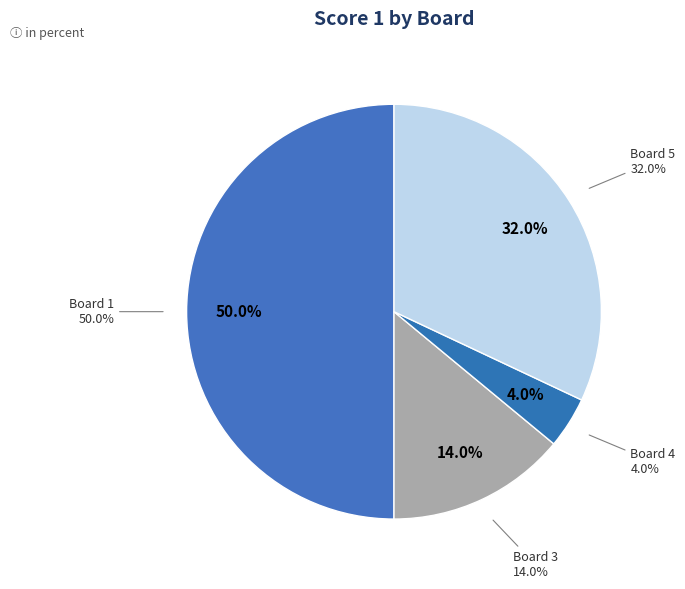

To the nearest percent, what portion does Board 1 represent?

50%